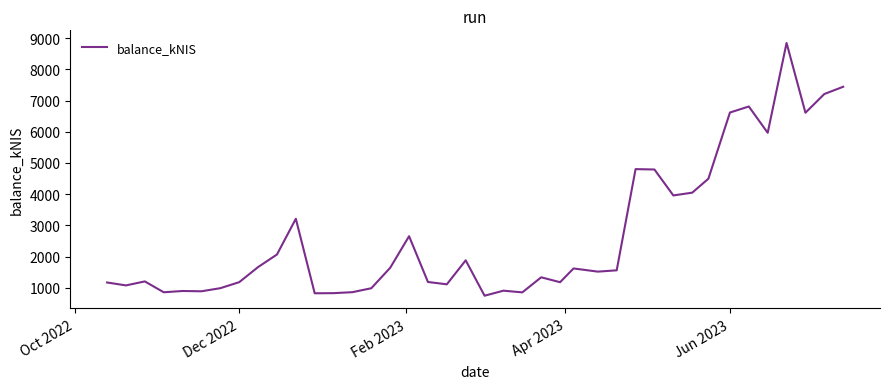

What is the smallest value displayed?

747.3